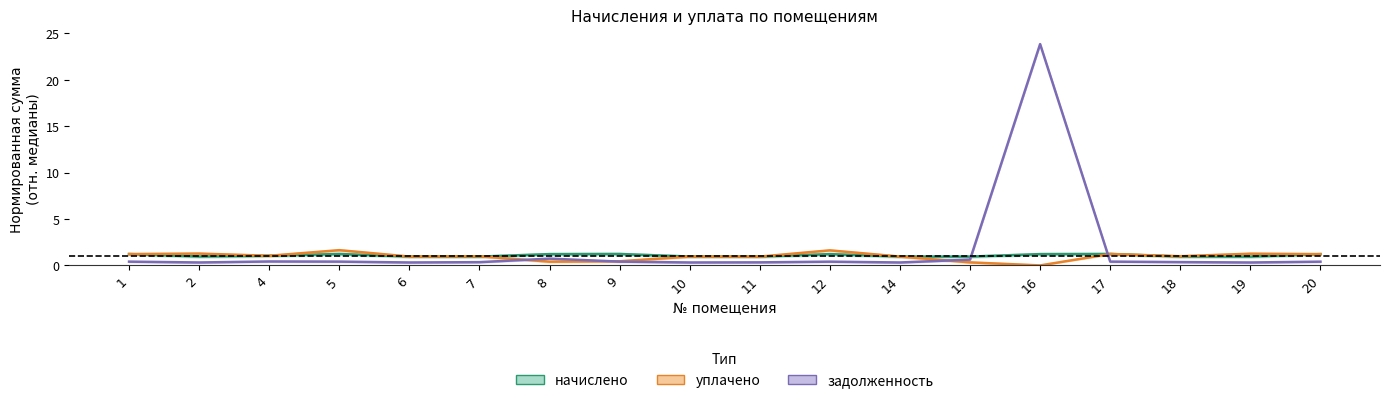

What is the maximum value for задолженность?

23.9